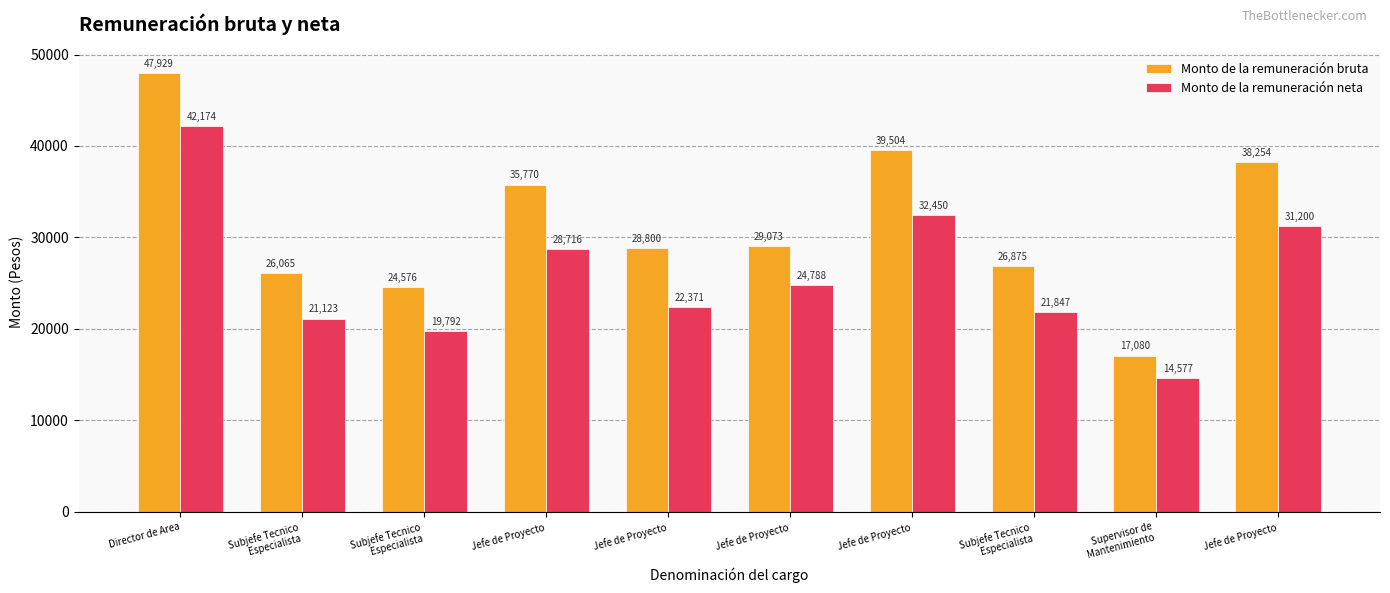

What is the minimum value shown in the chart?

14577.5